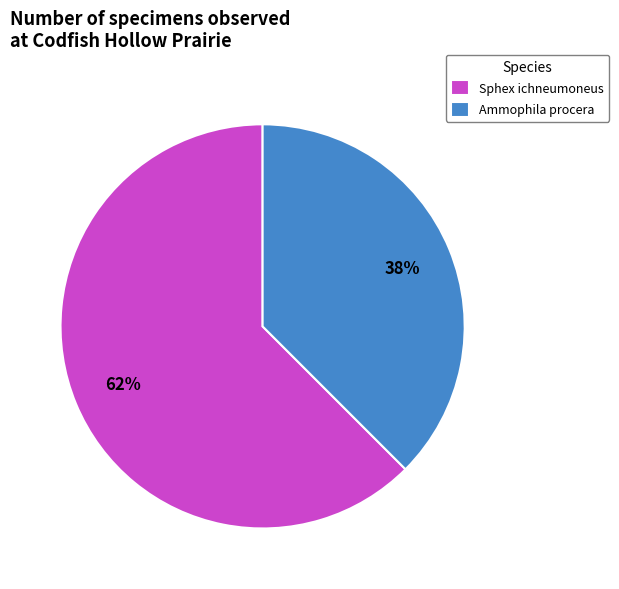

To the nearest percent, what percentage of the pie is Sphex ichneumoneus?

62%